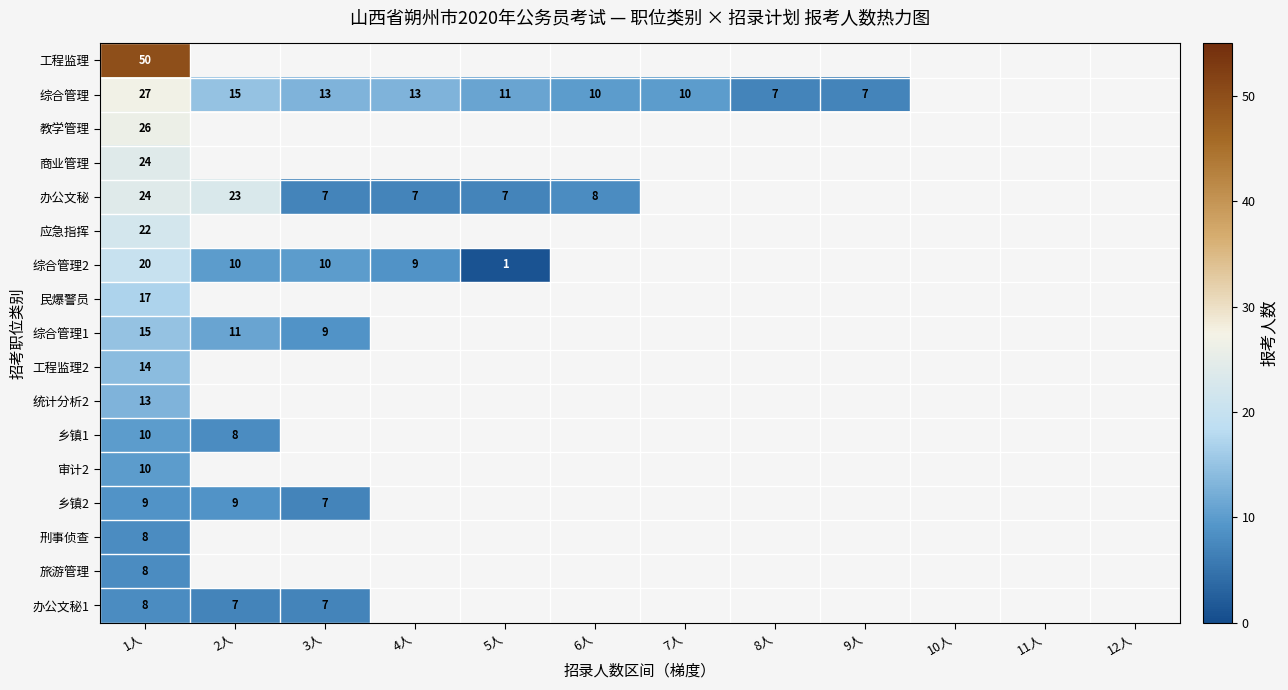

At which category is the sum across all series the highest?

1人